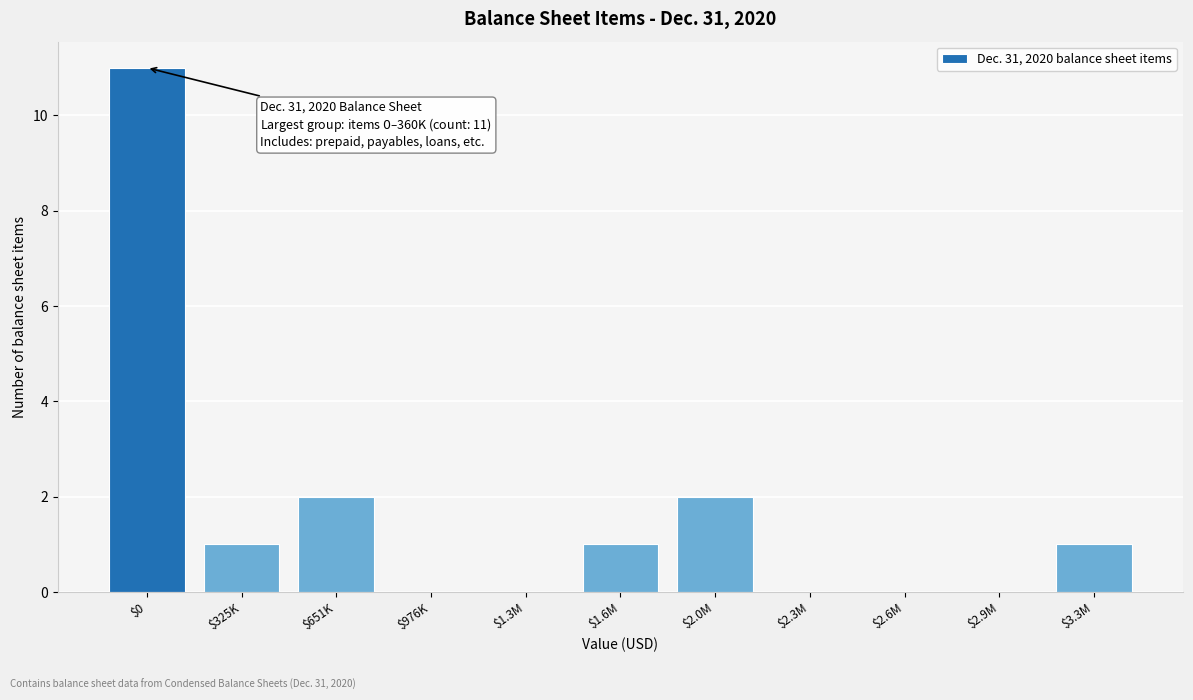

What is the maximum value shown in the chart?

11